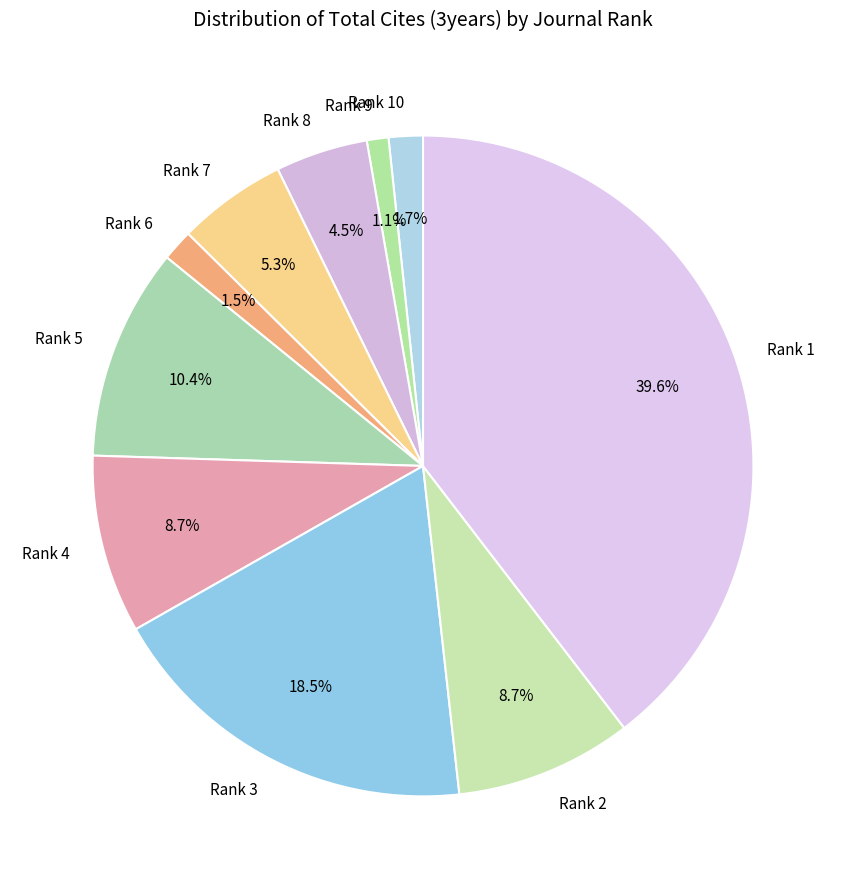

Between Rank 9 and Rank 4, which is larger?

Rank 4